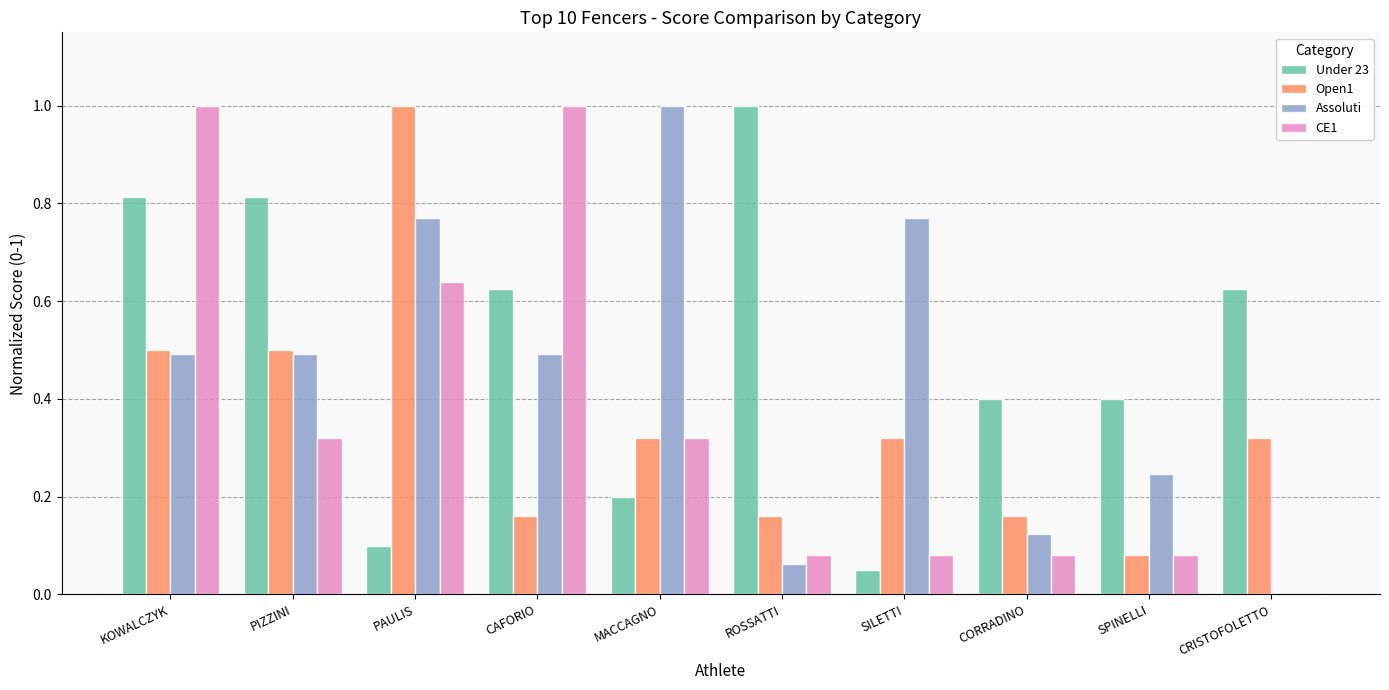

Which series has the largest total across all categories?

Under 23